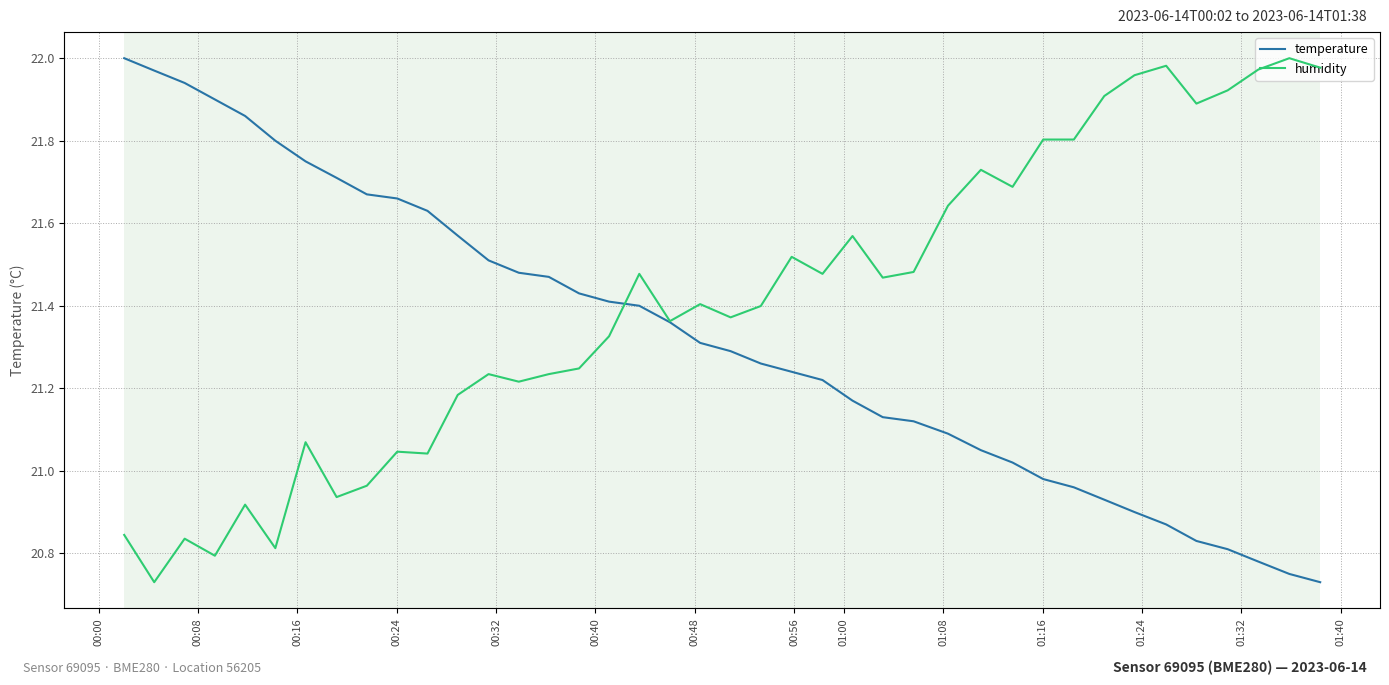

At 01:32, list the series in order from smallest to largest.

temperature, humidity